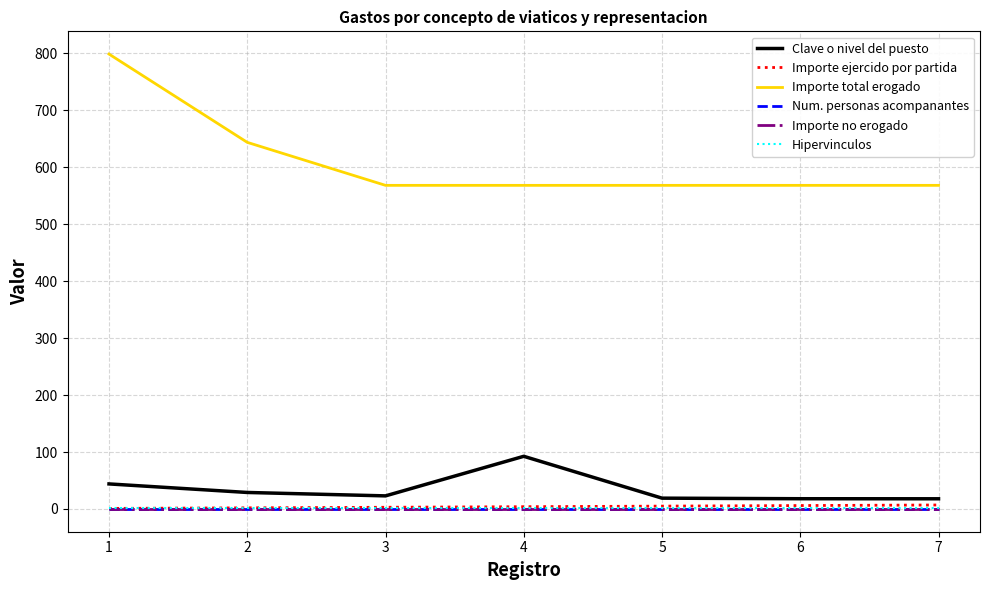

Reading left to right, transcribe all the data shown in this chart.

Clave o nivel del puesto: 44.0	29.0	23.0	92.5	19.0	18.0	17.9
Importe ejercido por partida: 1.0	2.0	3.0	4.0	5.0	6.0	7.0
Importe total erogado: 798.7	643.7	568.2	568.2	568.2	568.2	568.2
Num. personas acompanantes: 0.0	0.0	0.0	0.0	0.0	0.0	0.0
Importe no erogado: 0.0	0.0	0.0	0.0	0.0	0.0	0.0
Hipervinculos: 1.0	1.0	1.0	1.0	1.0	1.0	1.0